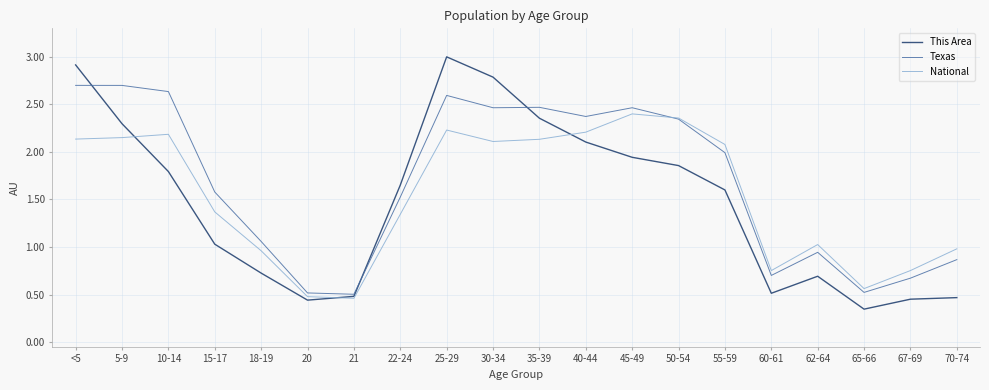

What is the approximate value of Texas at 60-61?

0.7